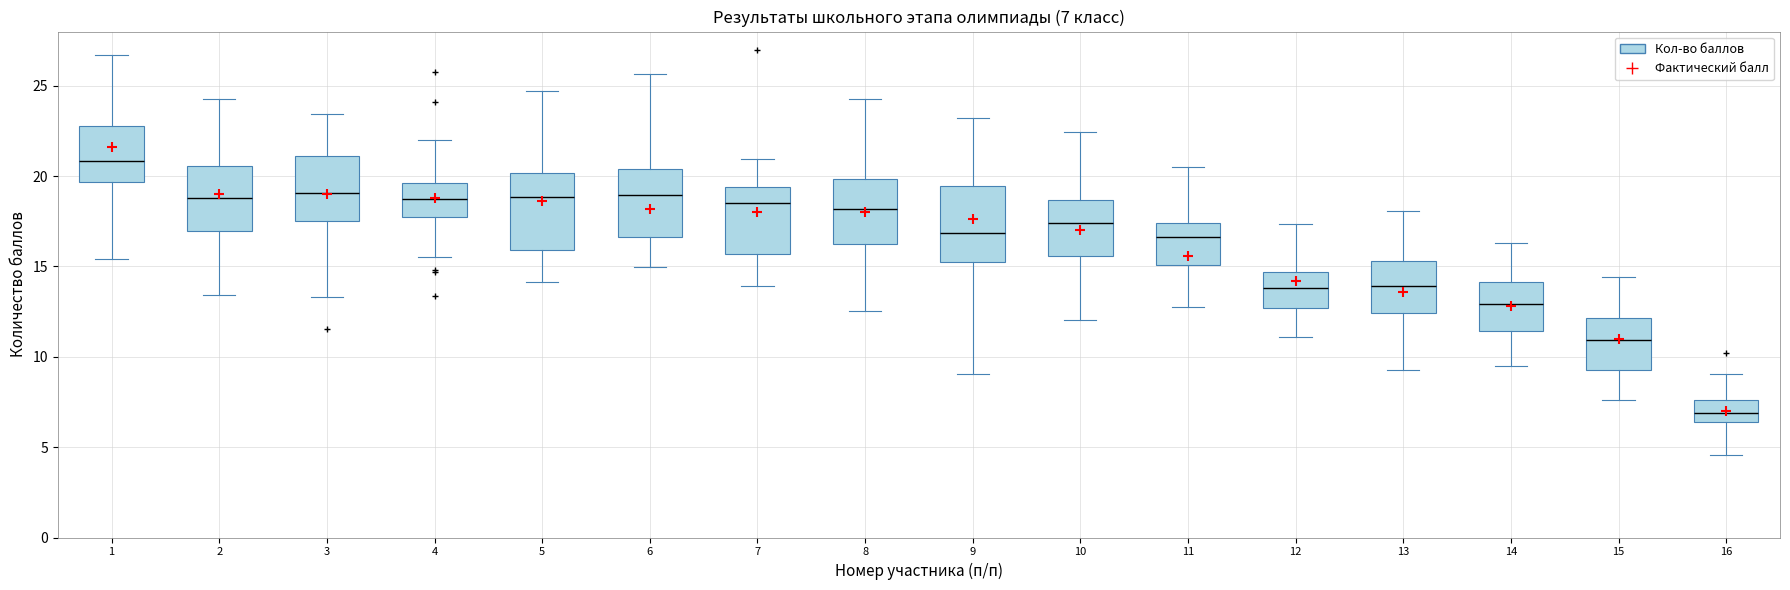

Which box's median line is the lowest?

16